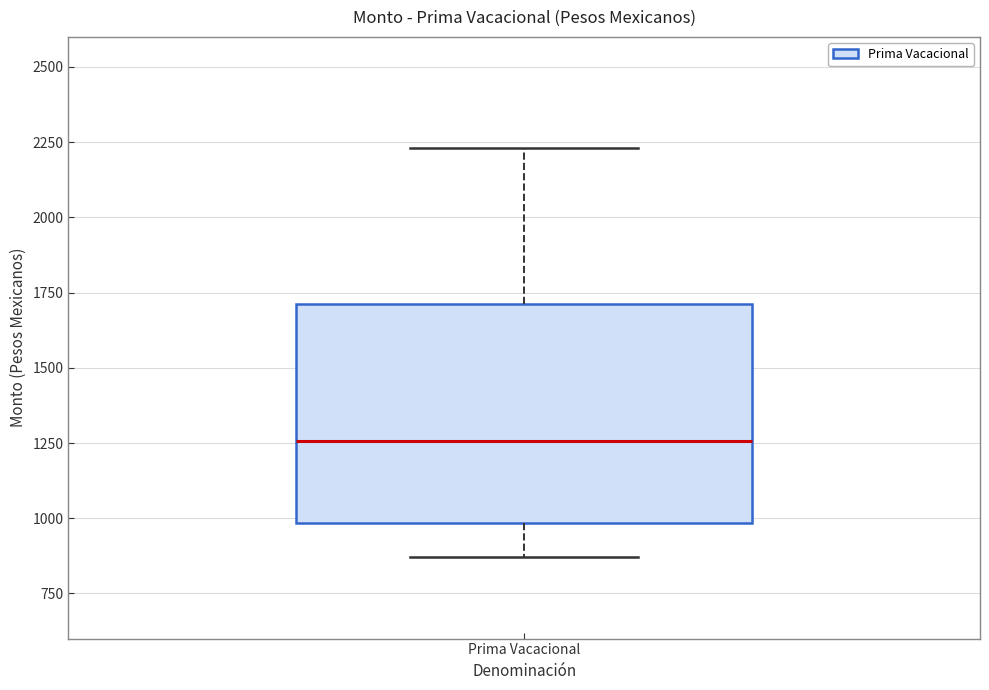

Read this box plot against the y-axis: the position of the median line, the range covered by the box, and the ends of both whiskers. The values are not printed on the chart, so give them approximately, as read against the axis.

median 1250, box 1000 to 1700, whiskers 850 to 2250